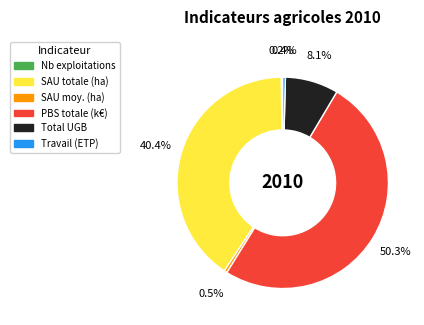

Does any single category account for the majority?

Yes